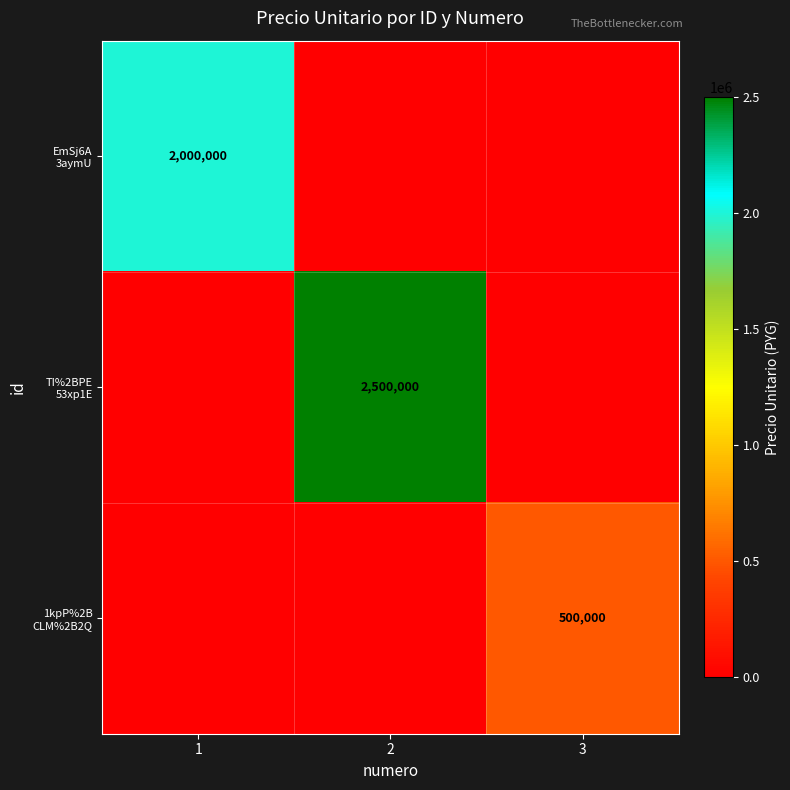

How many 1kpP%2B CLM%2B2Q values are between 0 and 500000?

3